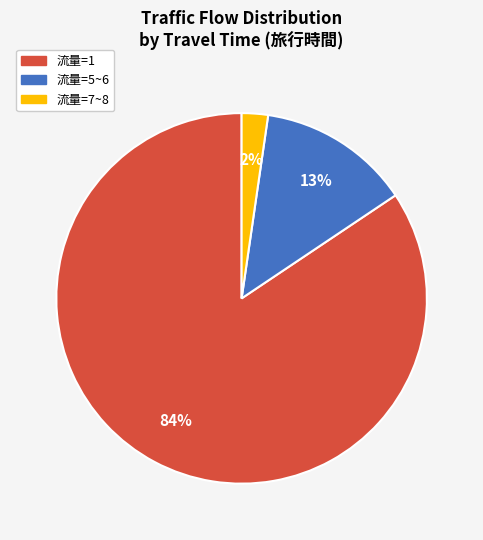

Is it true that 流量=5~6 is 7% of the pie?

False